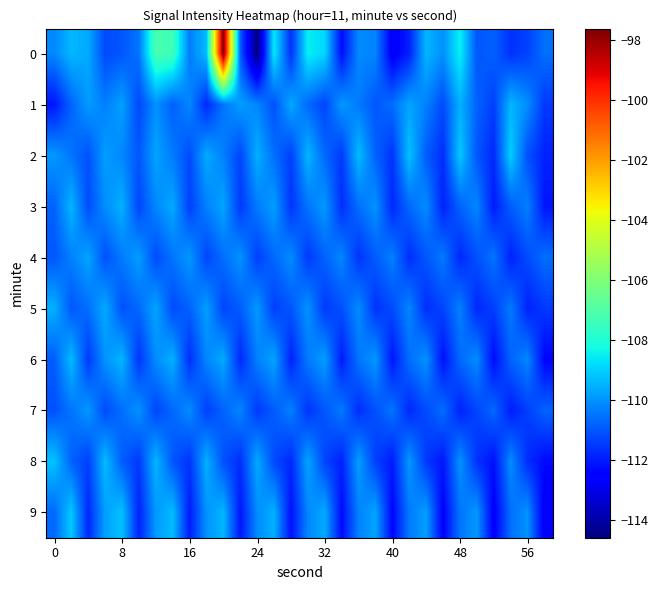

Reading right to left, list all the values displayed in this chart.

0: -110.6	-111.3	-111.6	-110.8	-111.0	-108.4	-110.0	-109.4	-111.9	-112.7	-110.2	-110.2	-112.3	-108.9	-108.5	-111.7	-108.6	-114.6	-110.9	-97.6	-109.3	-110.4	-107.4	-107.2	-110.5	-111.0	-111.2	-109.6	-109.4	-110.2
1: -111.5	-110.1	-109.4	-111.4	-110.8	-109.5	-111.2	-110.3	-109.7	-110.6	-111.0	-110.4	-109.9	-111.3	-110.7	-109.6	-111.1	-110.2	-109.8	-110.5	-111.8	-110.2	-110.8	-110.0	-111.3	-109.8	-110.3	-109.8	-110.8	-112.1
2: -111.9	-111.1	-109.0	-111.8	-111.0	-109.1	-111.7	-110.9	-109.2	-111.6	-110.8	-109.3	-111.5	-110.7	-109.4	-111.4	-110.6	-109.5	-111.3	-110.3	-109.6	-111.2	-110.4	-109.7	-111.0	-110.2	-109.8	-111.1	-110.5	-109.9
3: -112.1	-110.3	-110.9	-112.0	-110.2	-110.8	-111.9	-110.1	-110.7	-111.8	-110.0	-110.6	-111.7	-109.9	-110.5	-111.6	-109.8	-110.4	-111.5	-109.7	-110.3	-111.4	-109.6	-110.2	-111.3	-109.5	-110.1	-111.2	-109.4	-110.8
4: -110.6	-111.2	-111.9	-110.5	-111.1	-111.8	-110.4	-111.0	-111.7	-110.3	-110.9	-111.6	-110.2	-110.8	-111.5	-110.1	-110.7	-111.4	-110.0	-110.6	-111.3	-109.9	-110.5	-111.2	-109.8	-110.4	-111.1	-109.7	-110.3	-111.0
5: -111.5	-111.9	-110.4	-111.4	-111.8	-110.3	-111.3	-111.7	-110.2	-111.2	-111.6	-110.1	-111.1	-111.5	-110.0	-111.0	-111.4	-109.9	-110.9	-111.3	-109.8	-110.8	-111.2	-109.7	-110.7	-111.1	-109.6	-110.6	-111.0	-109.5
6: -112.4	-110.2	-110.8	-112.3	-110.1	-110.7	-112.2	-110.0	-110.6	-112.1	-109.9	-110.5	-112.0	-109.8	-110.4	-111.9	-109.7	-110.3	-111.8	-109.6	-110.2	-111.7	-109.5	-110.1	-111.6	-109.4	-110.0	-111.5	-109.3	-110.9
7: -110.8	-111.4	-112.0	-110.7	-111.3	-111.9	-110.6	-111.2	-111.8	-110.5	-111.1	-111.7	-110.4	-111.0	-111.6	-110.3	-110.9	-111.5	-110.2	-110.8	-111.4	-110.1	-110.7	-111.3	-110.0	-110.6	-111.2	-109.9	-110.5	-111.1
8: -112.3	-111.7	-110.1	-112.2	-111.6	-110.0	-112.1	-111.5	-109.9	-112.0	-111.4	-109.8	-111.9	-111.3	-109.7	-111.8	-111.2	-109.6	-111.7	-111.1	-109.5	-111.6	-111.0	-109.4	-111.5	-110.9	-109.3	-111.4	-110.8	-109.2
9: -112.7	-110.0	-110.6	-112.6	-109.9	-110.5	-112.5	-109.8	-110.4	-112.4	-109.7	-110.3	-112.3	-109.6	-110.2	-112.2	-109.5	-110.1	-112.1	-109.4	-110.0	-112.0	-109.3	-109.9	-111.9	-109.2	-109.8	-111.8	-109.1	-110.7